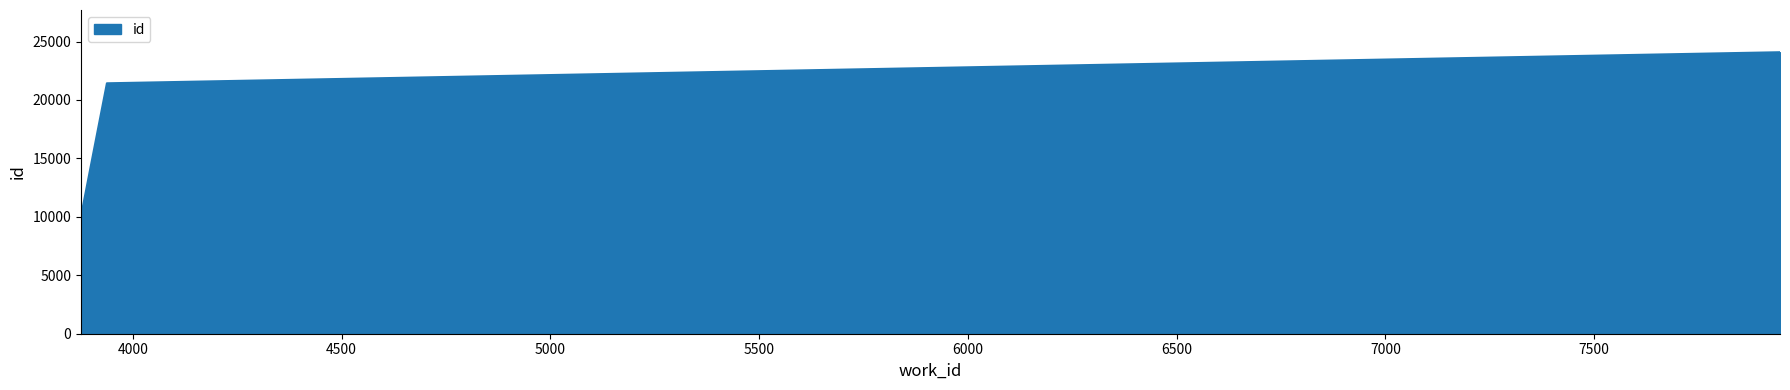

What is the minimum value shown in the chart?

10044